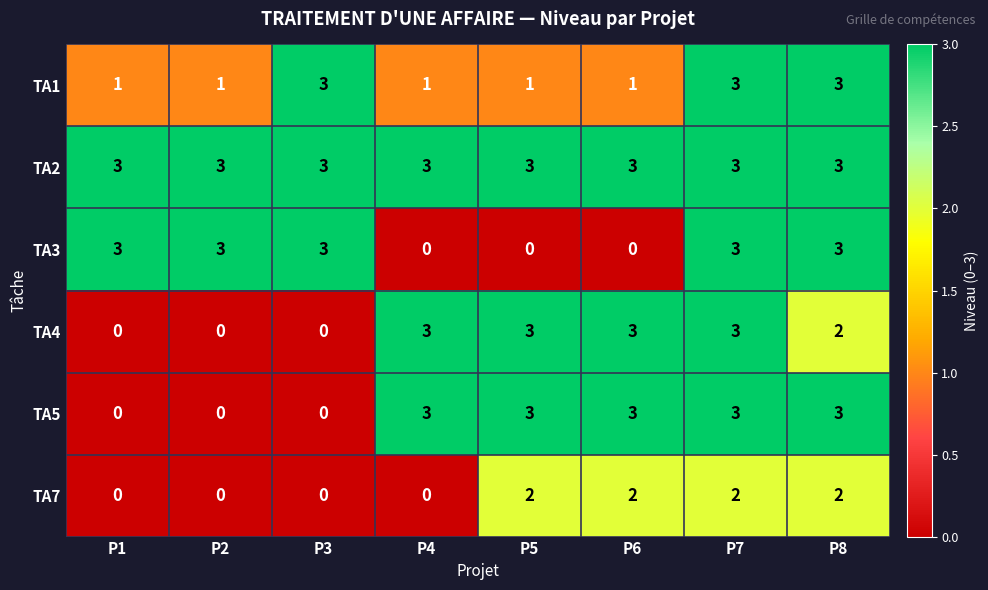

True or false: TA2 has a value of 3 at P6.

True